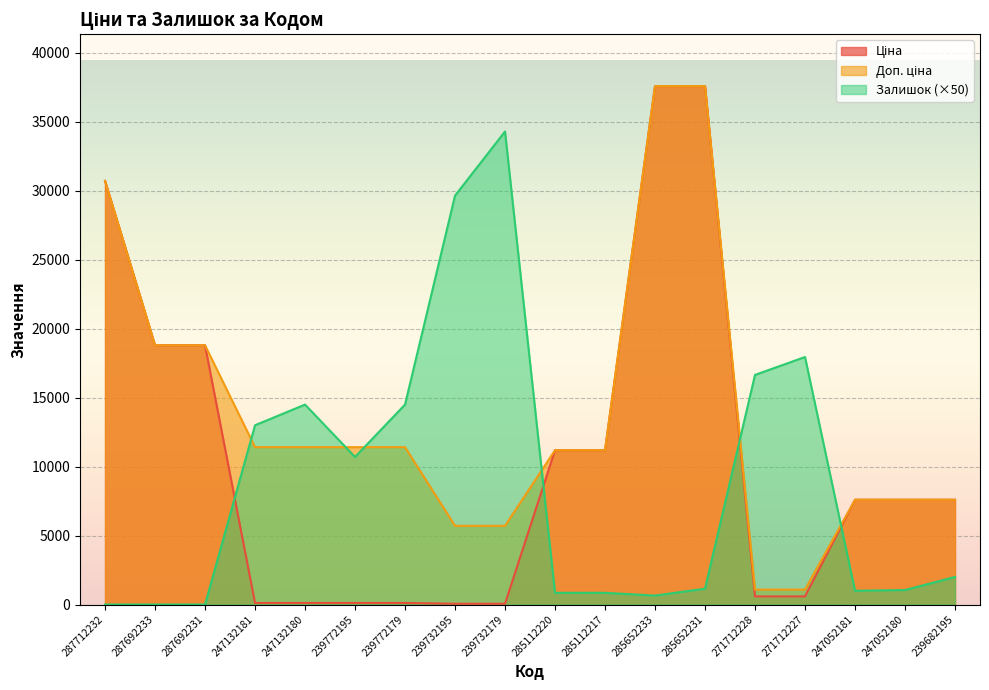

What position from the left is 239772179?

7